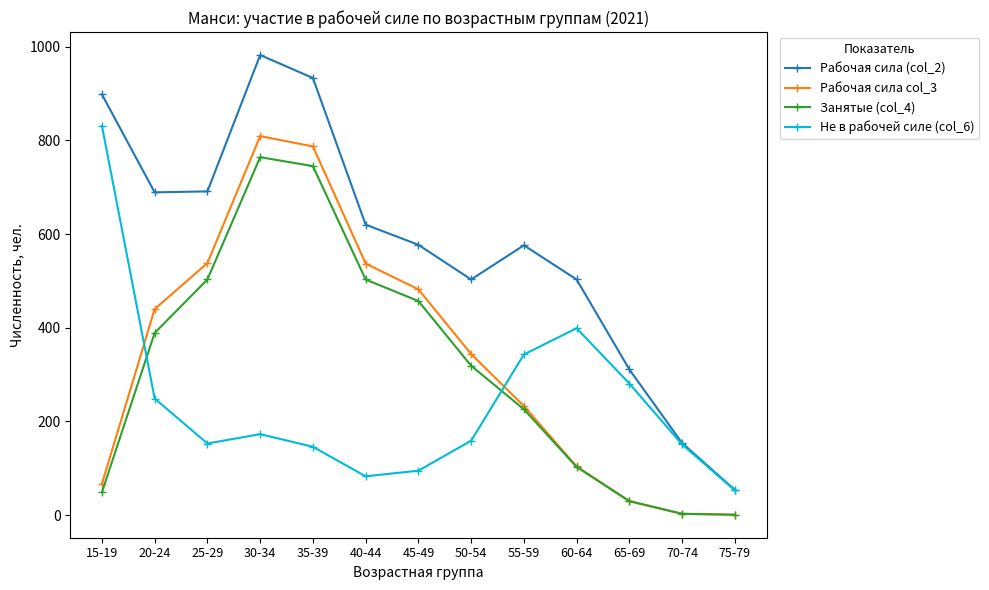

How many data points in Рабочая сила (col_2) are less than 577?

6